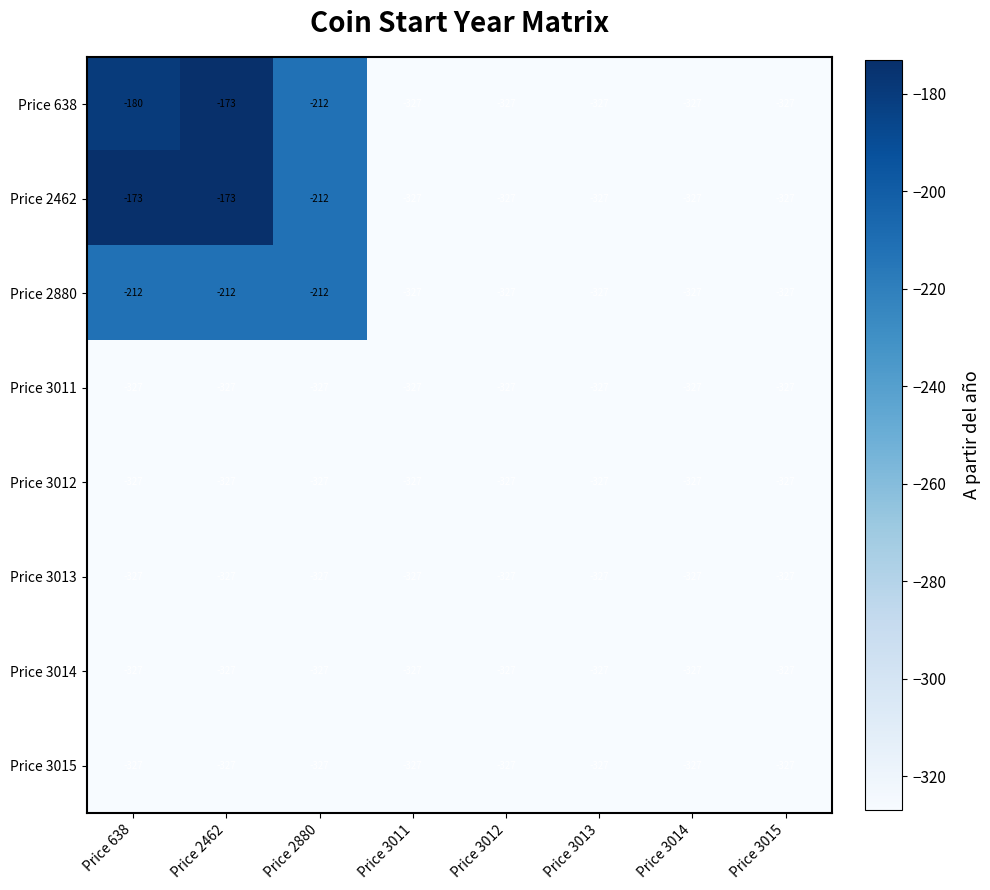

Where is Price 638 nearest to the value -250?

Price 2880